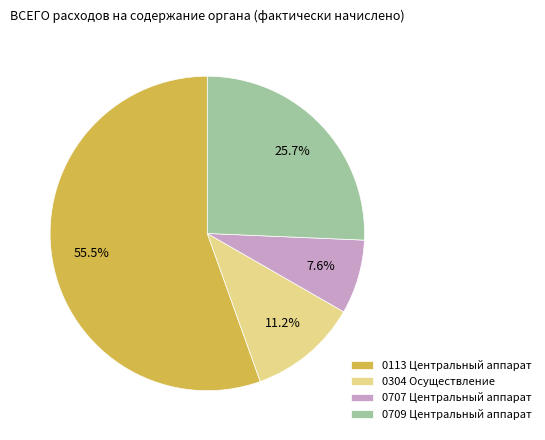

Which category has the biggest portion of the pie?

0113 Центральный аппарат